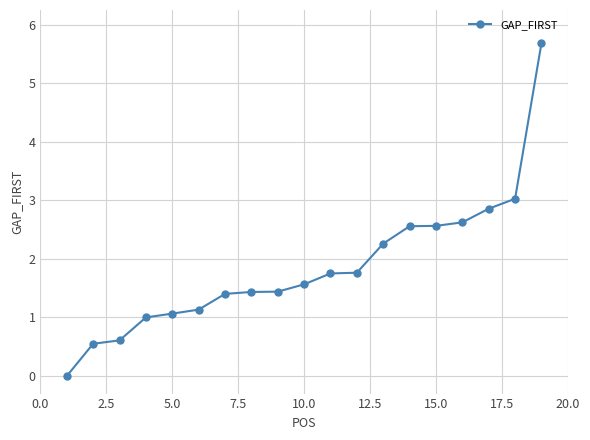

What is the greatest value displayed?

5.7